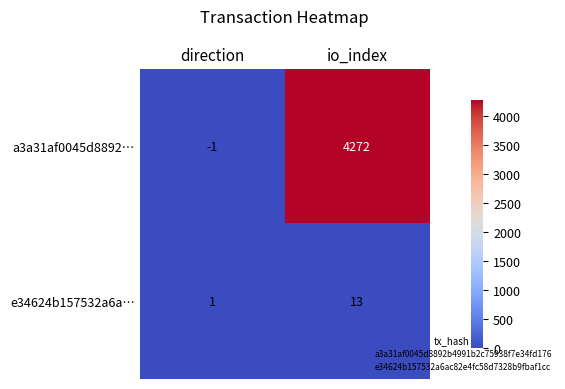

At which category is the sum across all series the highest?

io_index